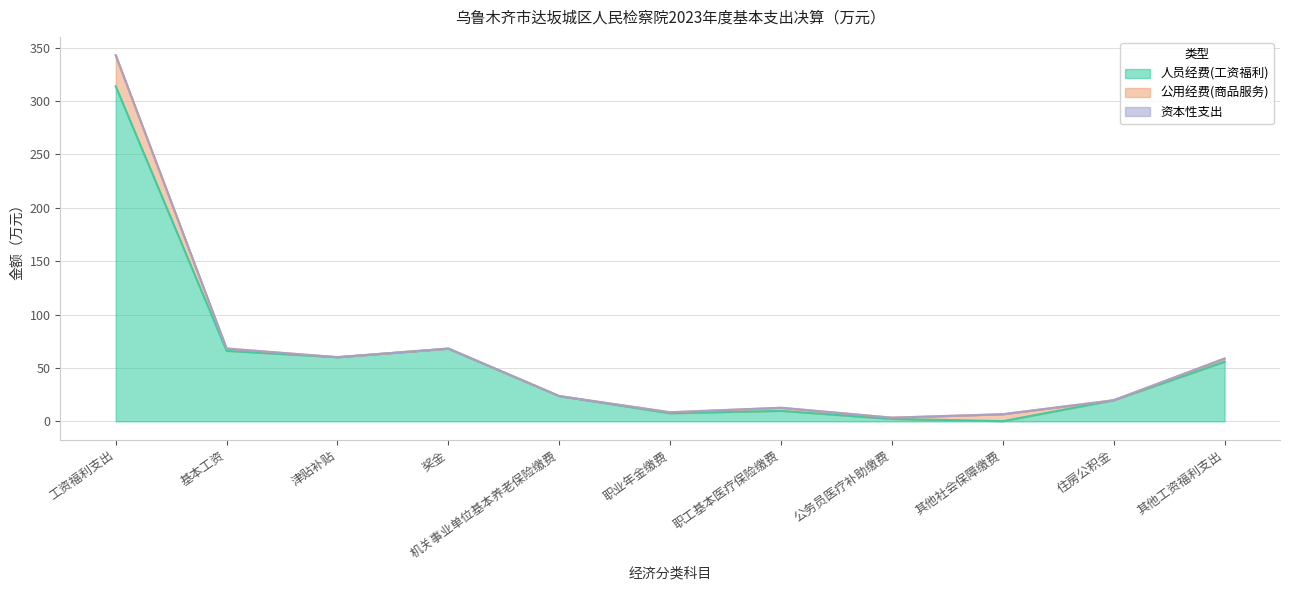

Reading left to right, what are all the values shown in this chart?

人员经费(工资福利): 工资福利支出=313.8	基本工资=66.0	津贴补贴=60.1	奖金=68.2	机关事业单位基本养老保险缴费=23.7	职业年金缴费=7.6	职工基本医疗保险缴费=9.9	公务员医疗补助缴费=2.3	其他社会保障缴费=0.3	住房公积金=19.8	其他工资福利支出=55.9
公用经费(商品服务): 工资福利支出=29.0	基本工资=2.1	津贴补贴=0.0	奖金=0.0	机关事业单位基本养老保险缴费=0.0	职业年金缴费=0.9	职工基本医疗保险缴费=2.8	公务员医疗补助缴费=1.2	其他社会保障缴费=6.5	住房公积金=0.0	其他工资福利支出=3.0
资本性支出: 工资福利支出=0.1	基本工资=0.0	津贴补贴=0.0	奖金=0.0	机关事业单位基本养老保险缴费=0.0	职业年金缴费=0.0	职工基本医疗保险缴费=0.1	公务员医疗补助缴费=0.0	其他社会保障缴费=0.0	住房公积金=0.0	其他工资福利支出=0.0